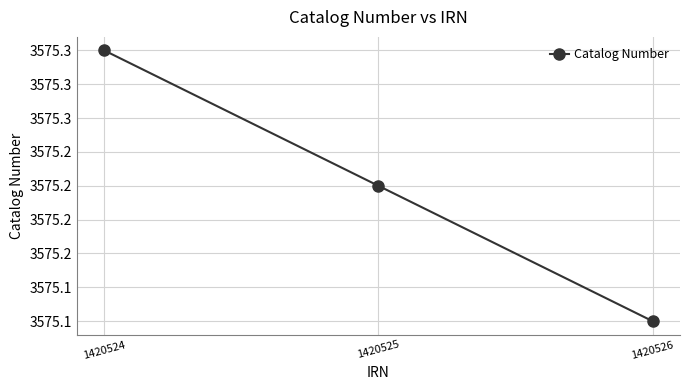

Which category has the highest value across all series?

1420524